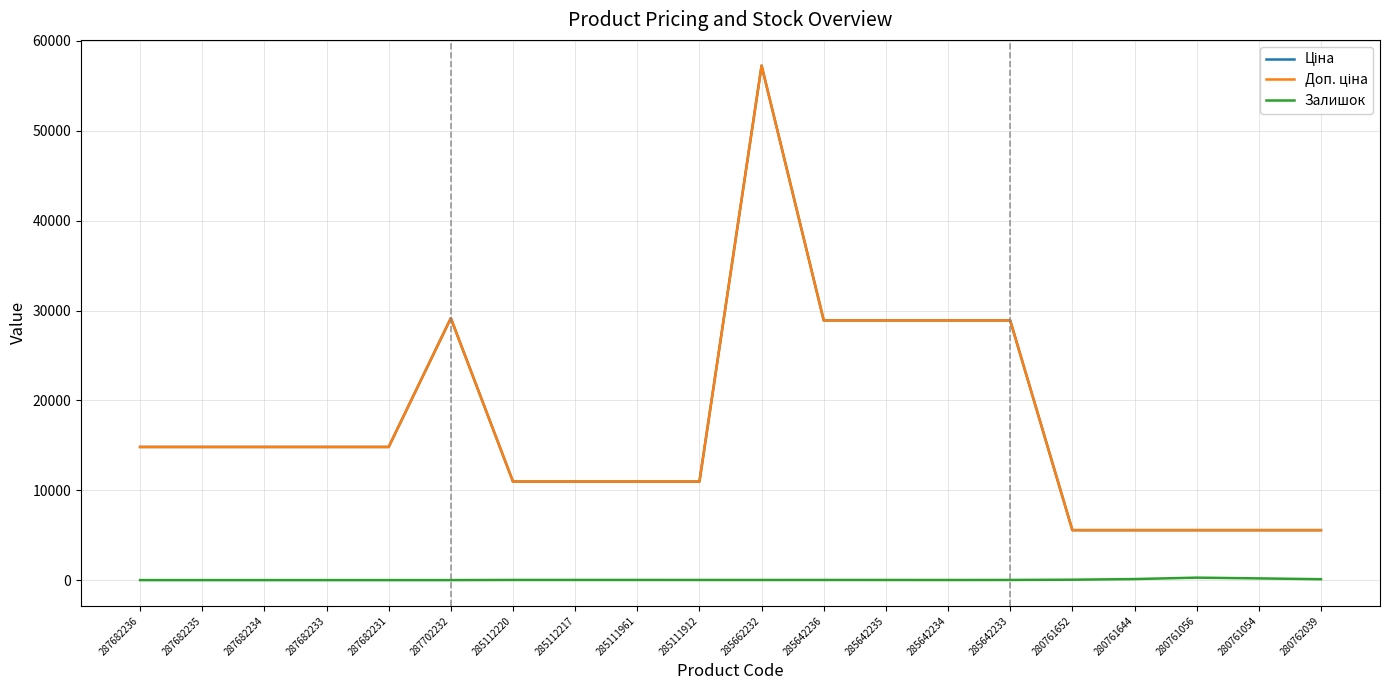

What is the spread (max minus min) of values at 280762039?

5460.3